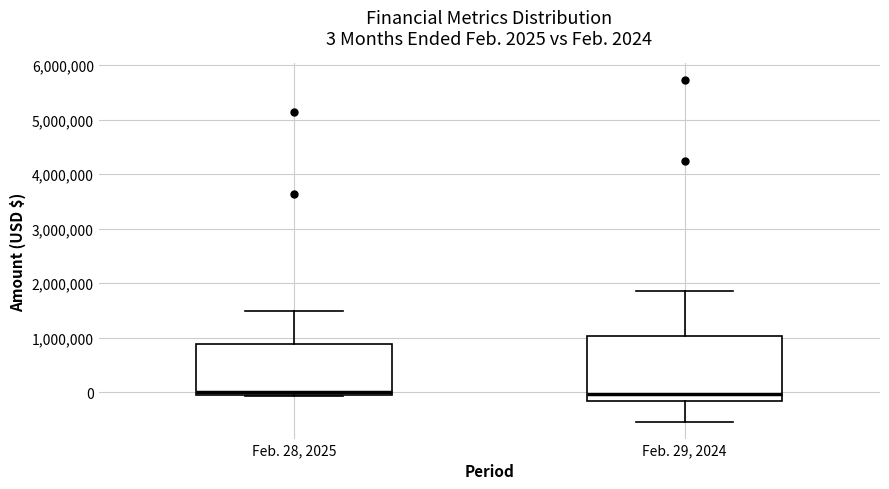

Which box is the tallest, from its lower edge to its upper edge?

Feb. 29, 2024